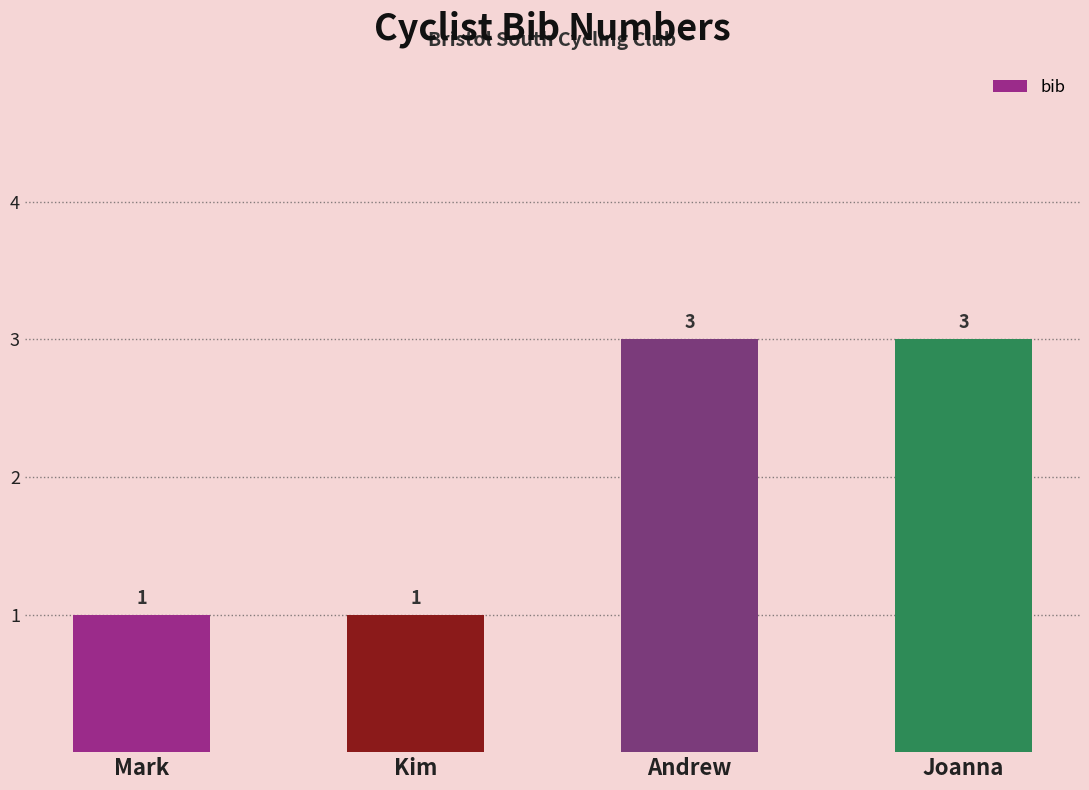

Count the values in the range 1 to 3.

4